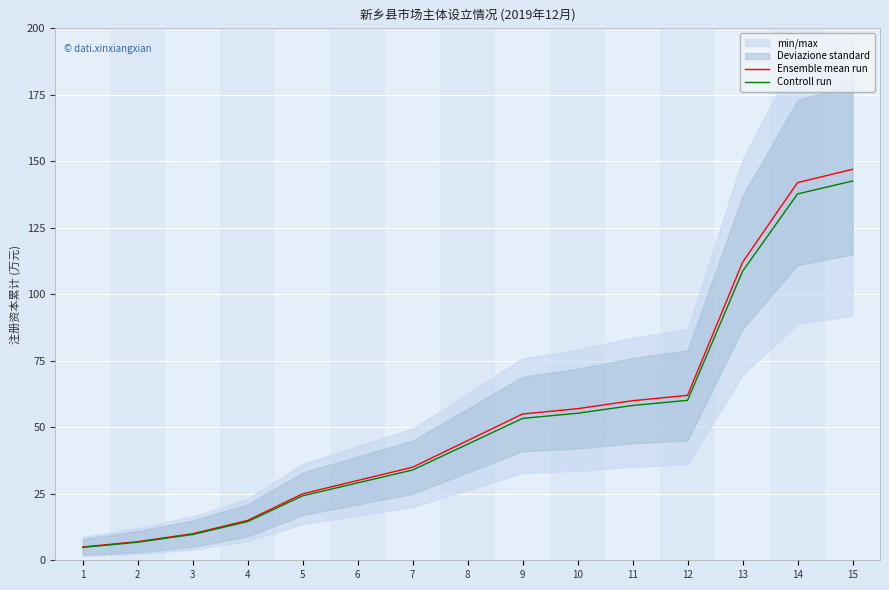

At how many categories does at least one series exceed 101?

3